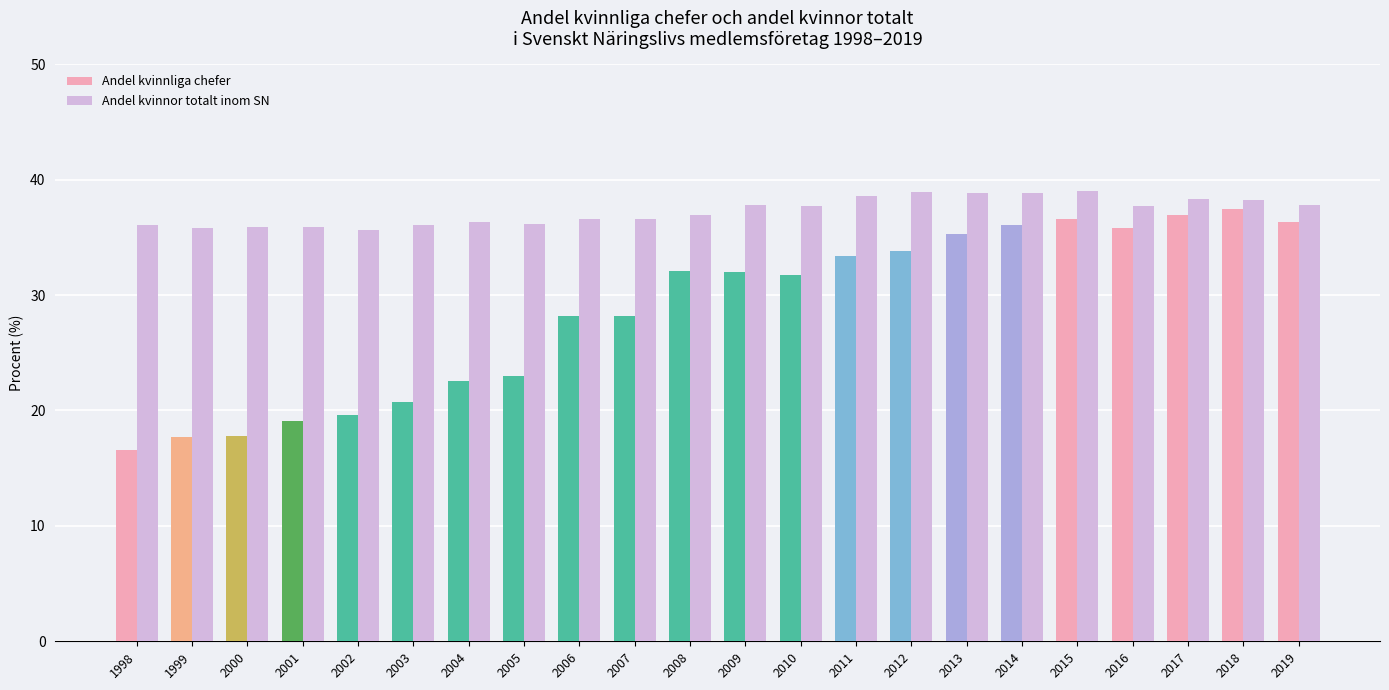

At 1998, list the series in order from largest to smallest.

Andel kvinnor totalt inom SN, Andel kvinnliga chefer